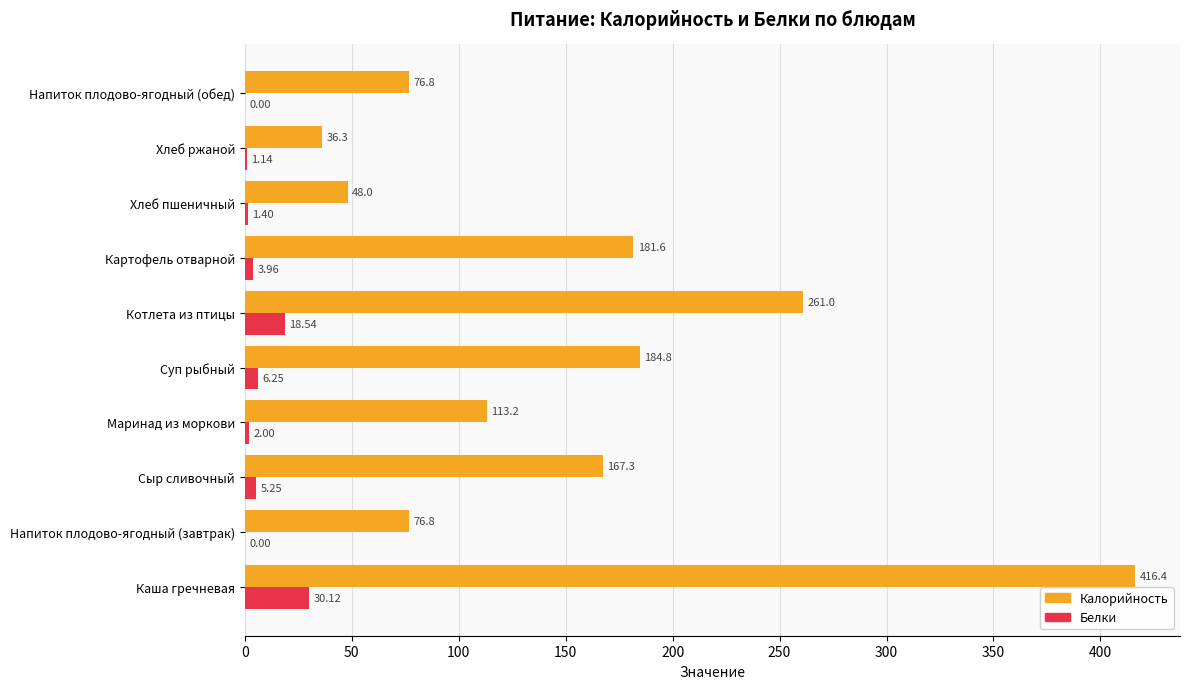

What is the total value across all series at Напиток плодово-ягодный (завтрак)?

76.8